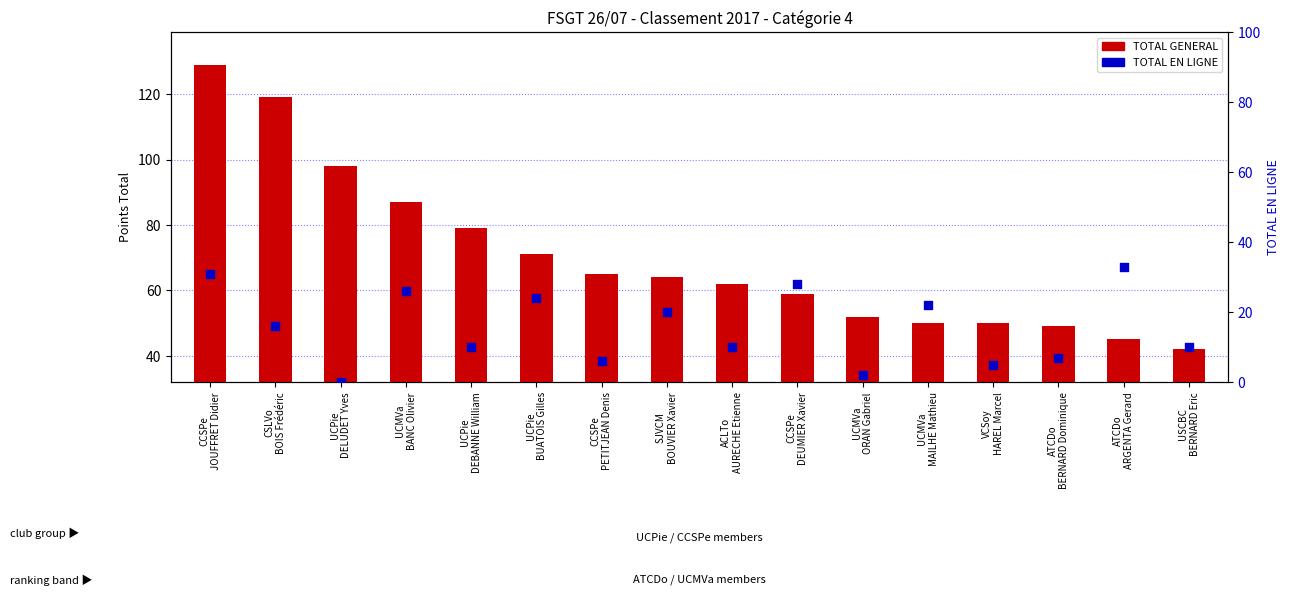

Which series has the widest spread of Y values?

TOTAL GENERAL